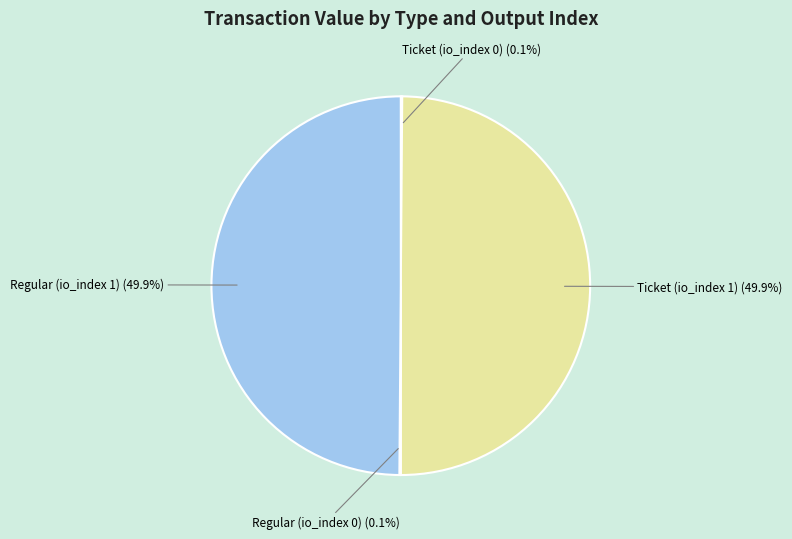

What portion of the pie excludes Regular (io_index 1)?

50.1%